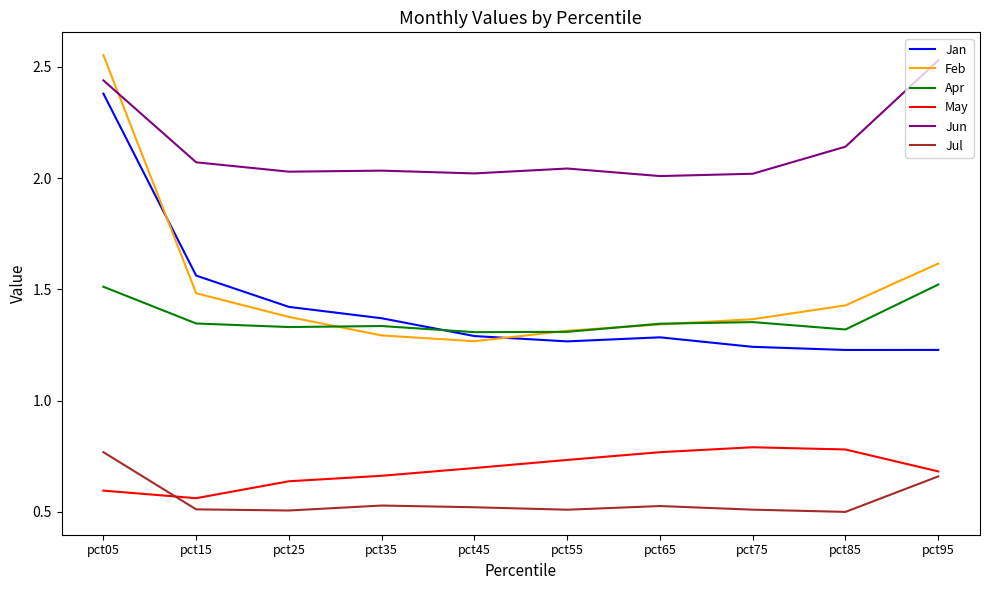

At which label does Feb reach its peak?

pct05